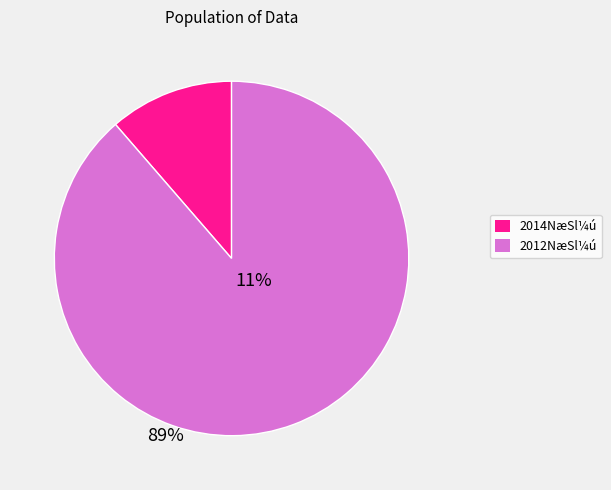

To the nearest percent, what is the combined percentage of 630 and 300?

100%